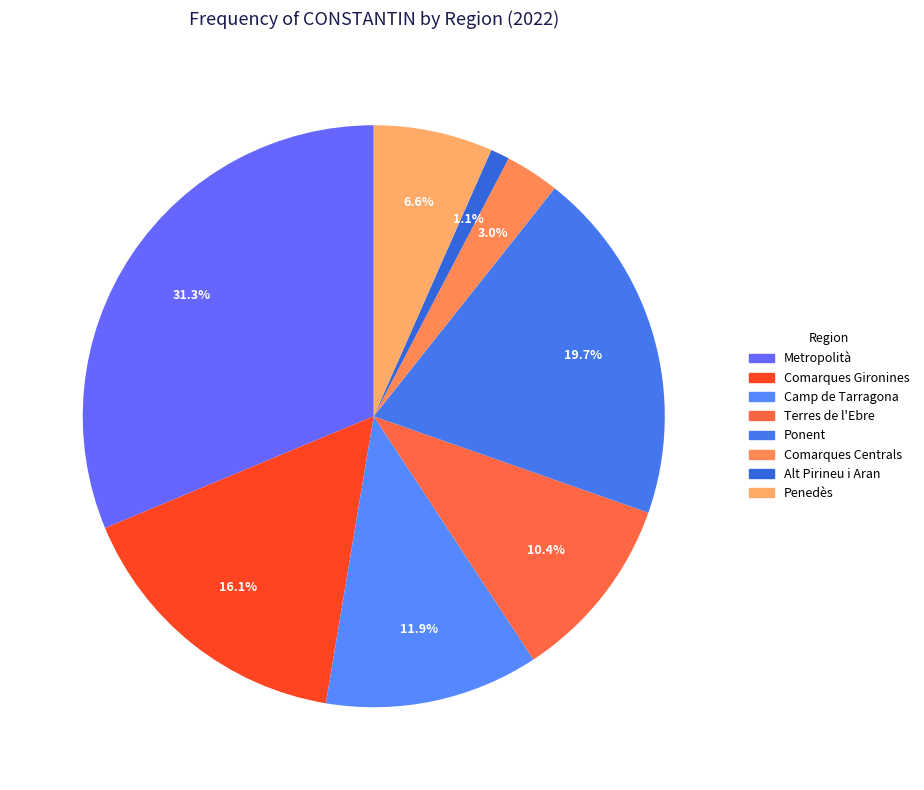

Is there any slice that represents more than half of the pie?

No